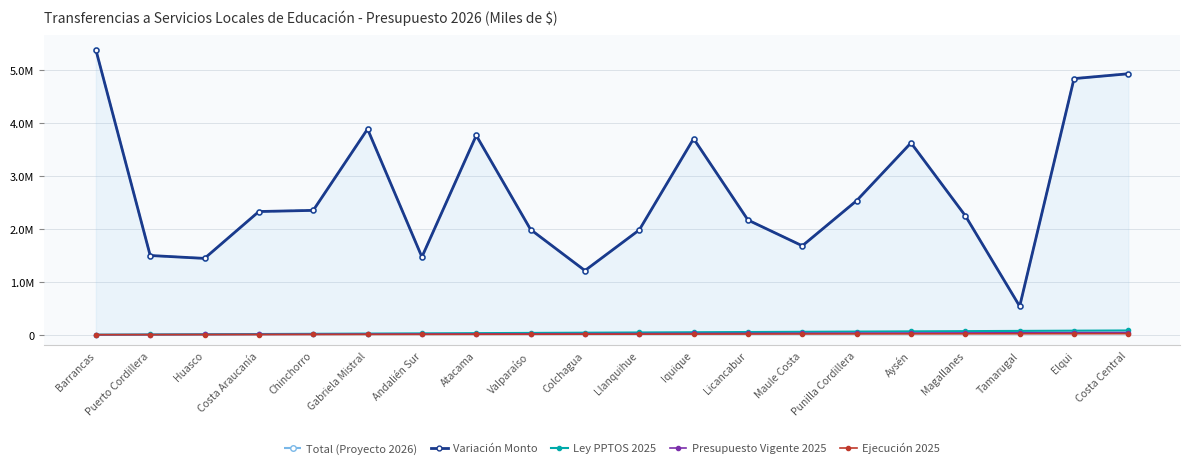

At which label does Ley PPTOS 2025 first exceed 42105?

Llanquihue